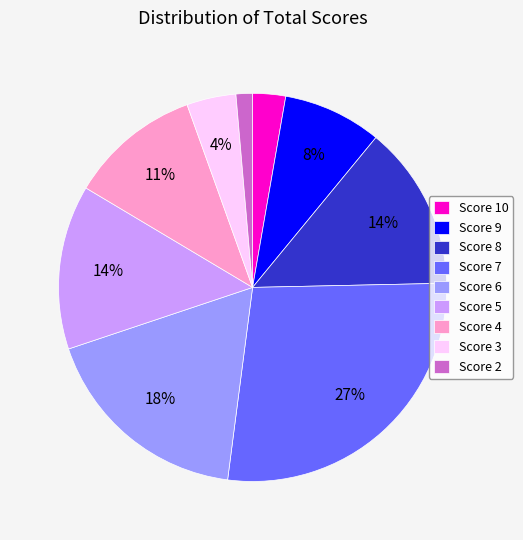

True or false: Score 10 accounts for 3% of the total.

True